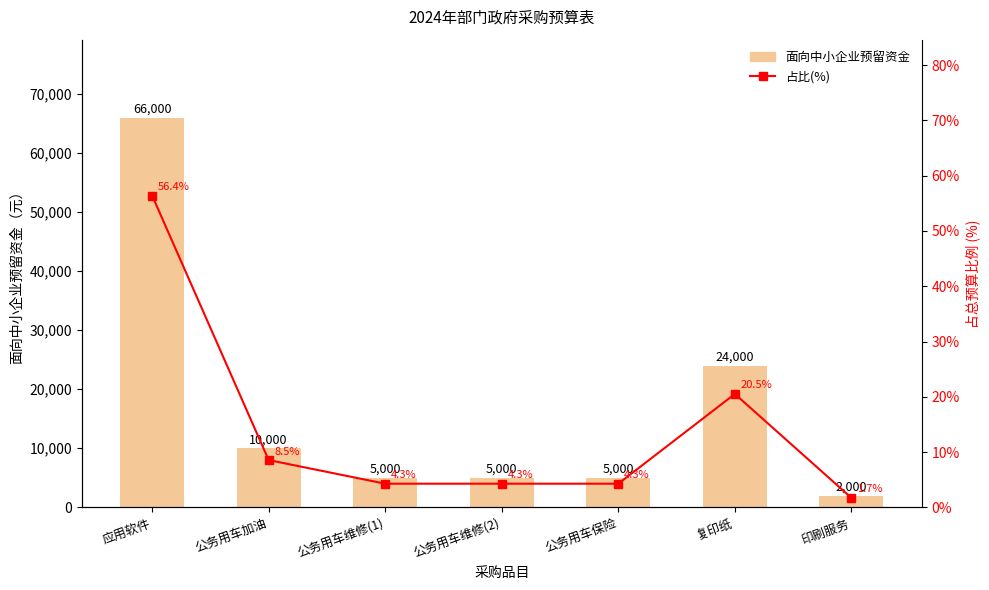

What is the label of the 1st bar from the left?

应用软件